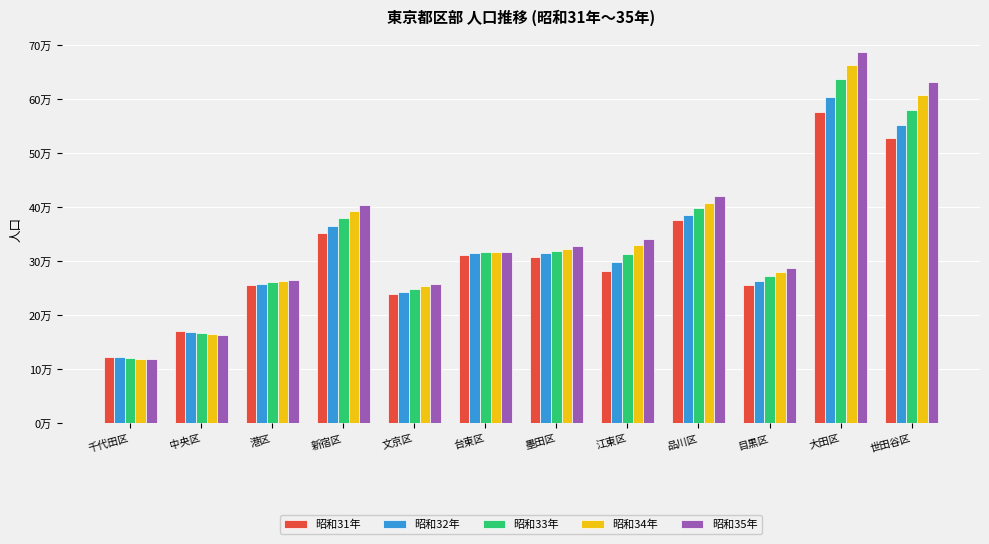

Which has a higher value, 中央区 or 台東区?

台東区